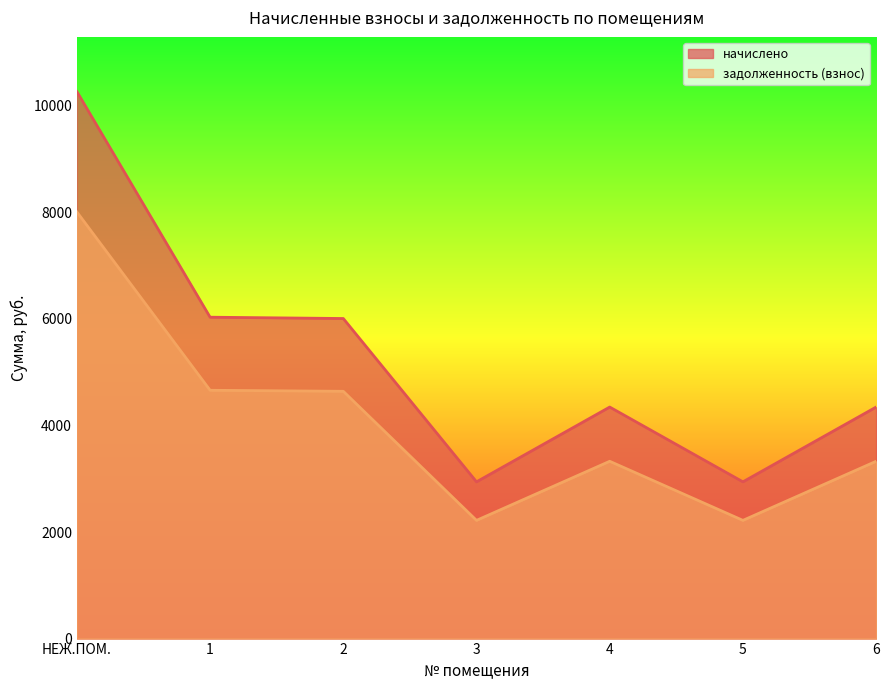

What are all the series names shown in the legend?

начислено, задолженность (взнос)